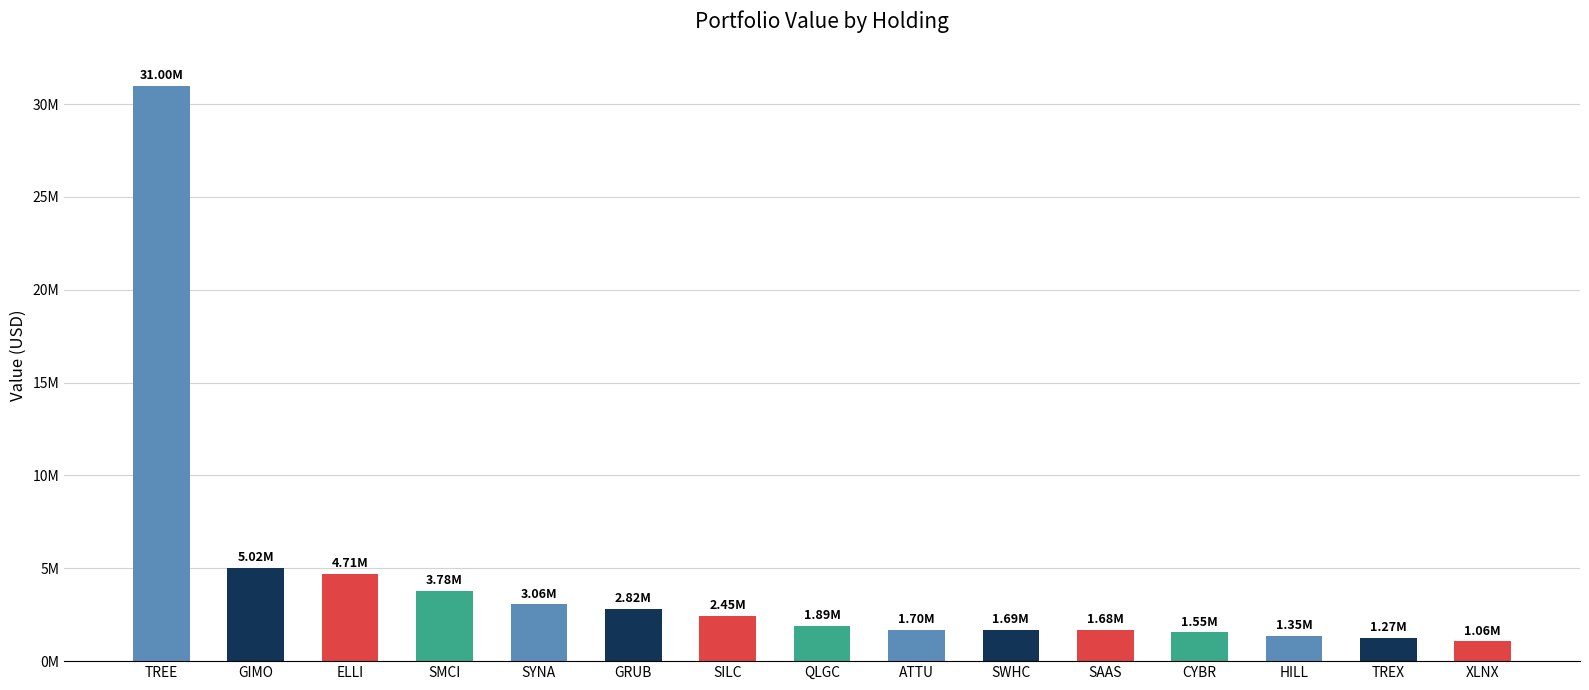

Does the chart contain any negative values?

No